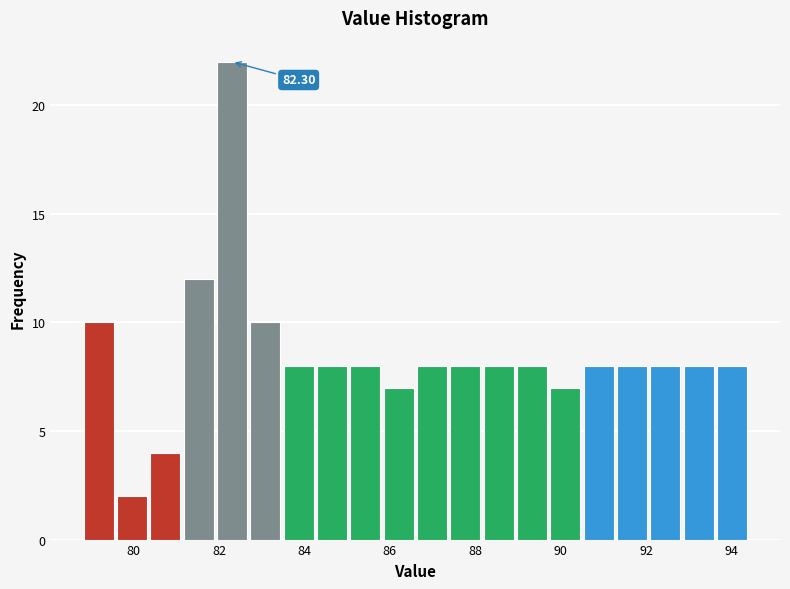

Read against the x-axis, roughly where is the centre of the tallest bar?

82.4